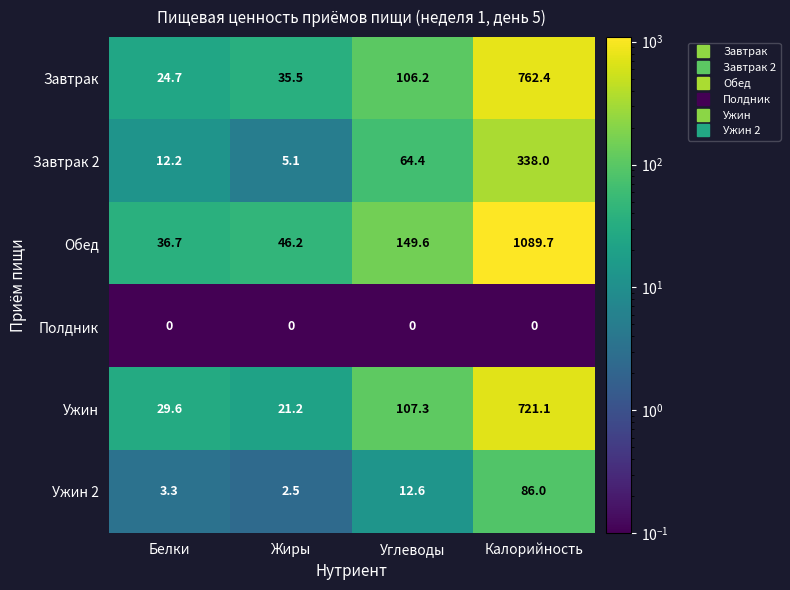

Which series has the largest total across all categories?

Обед